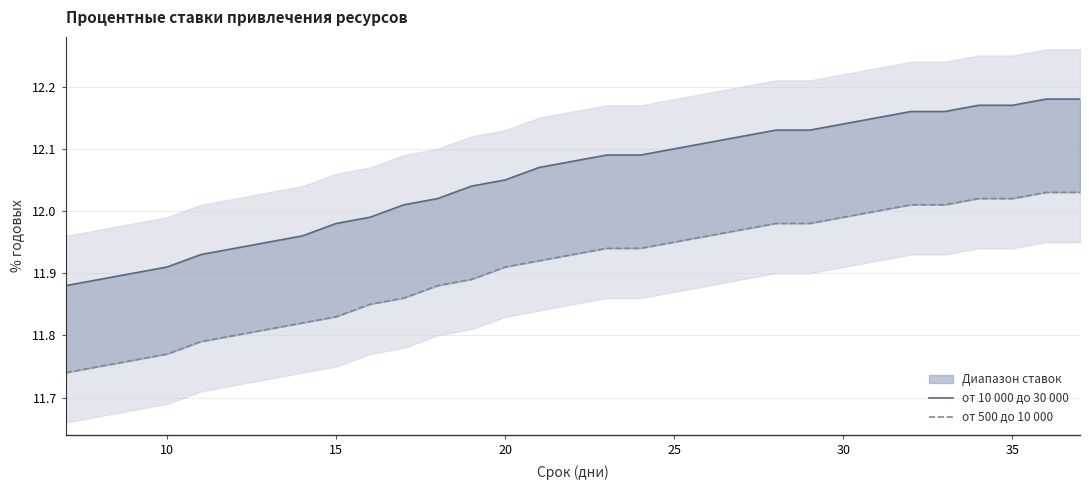

Which series has the largest range (max minus min)?

от 10 000 до 30 000